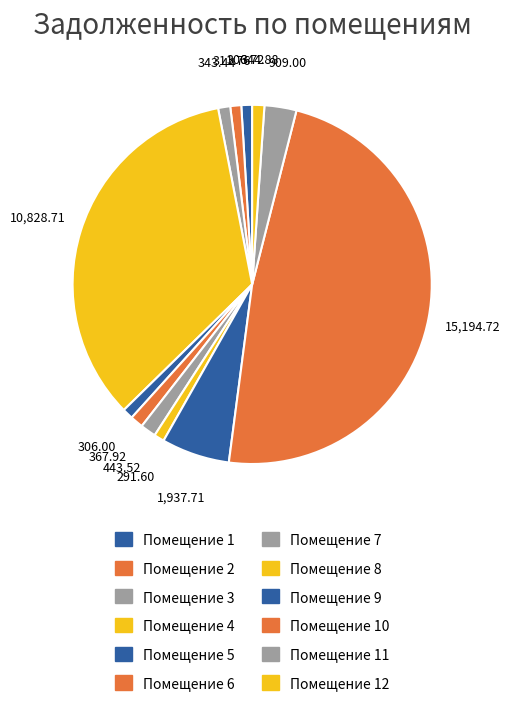

How many slices are in this pie chart?

12